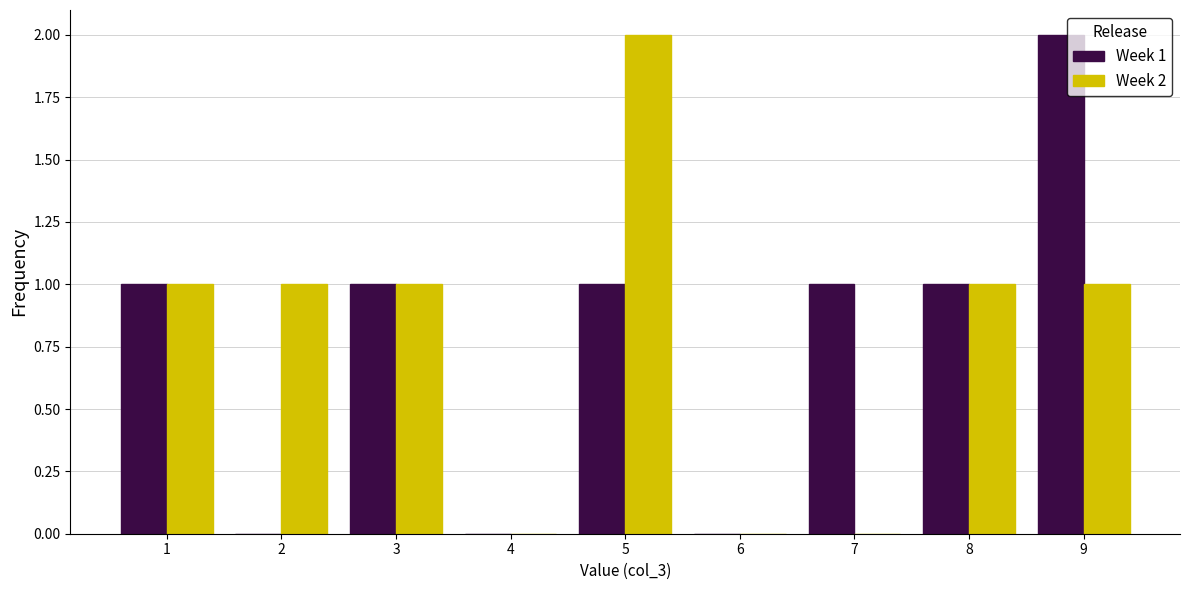

In the Week 2 series, which range on the x-axis has the tallest bar?

4.5 to 5.5